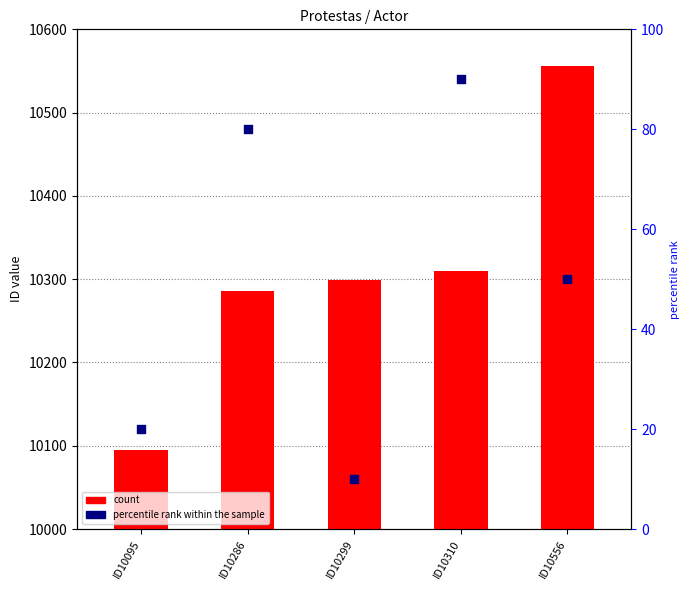

At which category is the sum across all series the highest?

ID10556